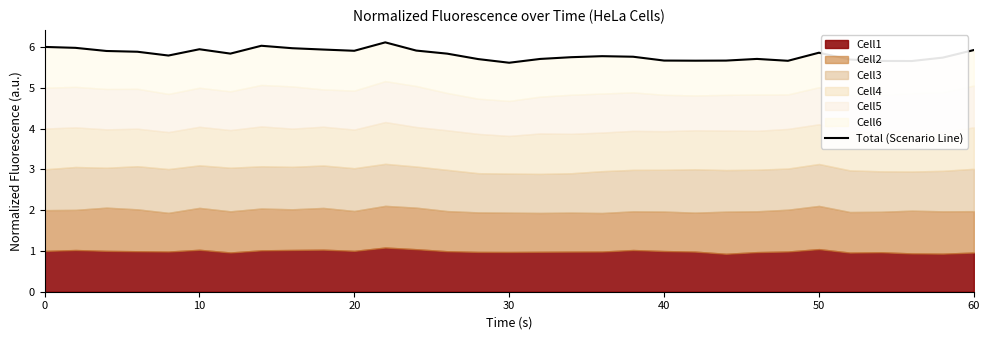

What is the difference between the maximum and second lowest values?

0.5